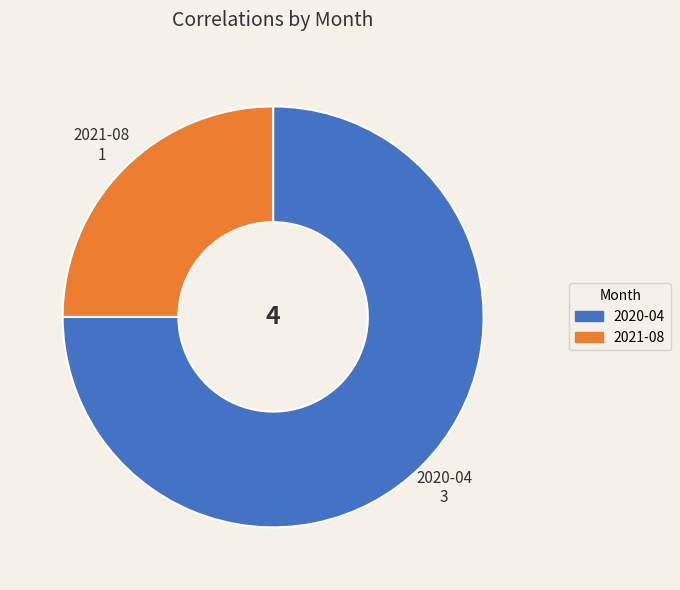

Does any single category account for the majority?

Yes